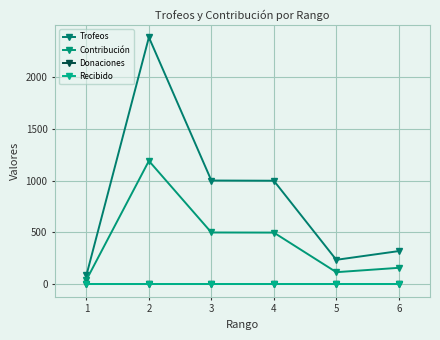

Rank the categories by Contribución value from lowest to highest.

1, 5, 6, 4, 3, 2